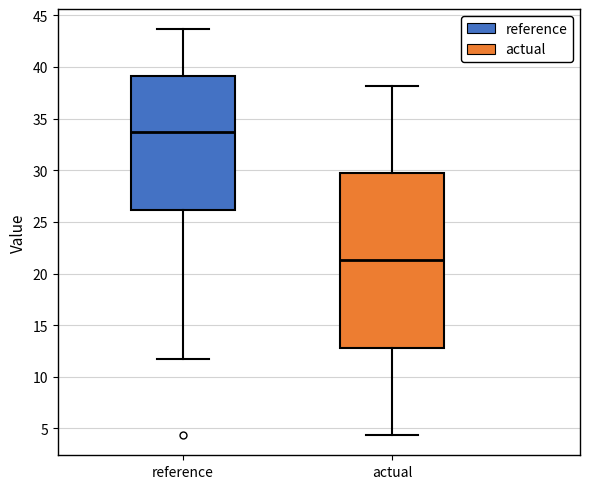

Where does the lower whisker of the box for actual end on the y-axis? The values are not printed on the chart, so give them approximately, as read against the axis.

4.5